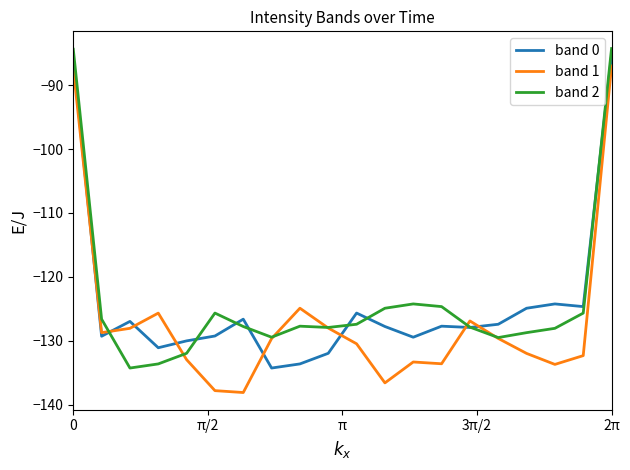

List the series in order of their overall mean, lowest first.

band 1, band 0, band 2